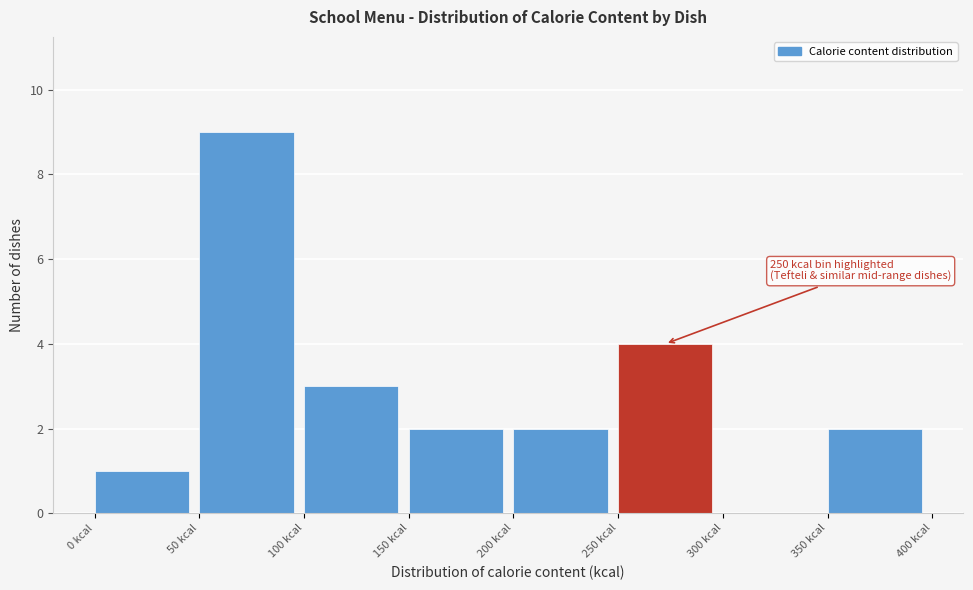

Which range on the x-axis has the tallest bar?

50 to 100